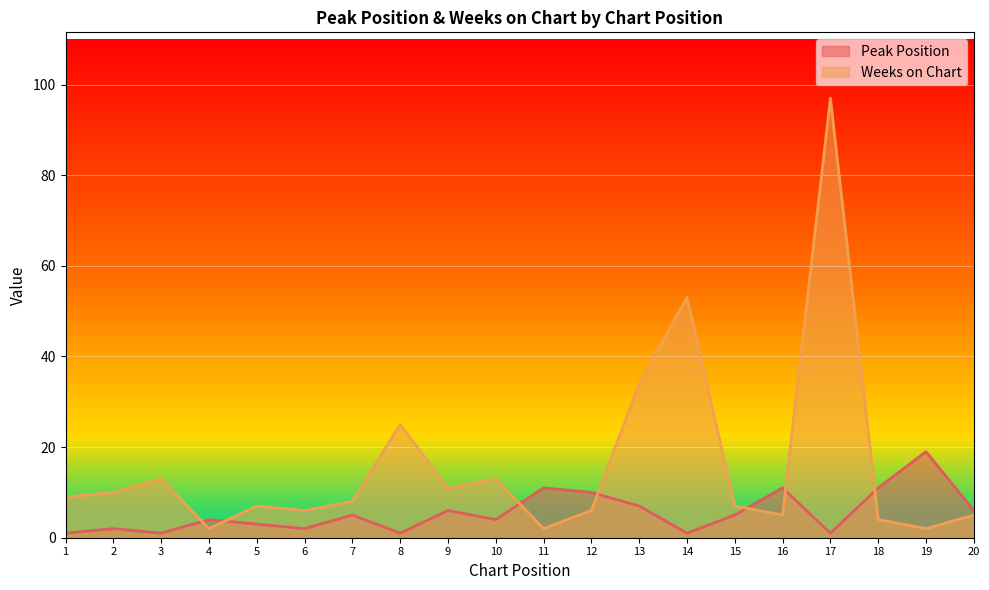

What is the average value of the Weeks on Chart series?

16